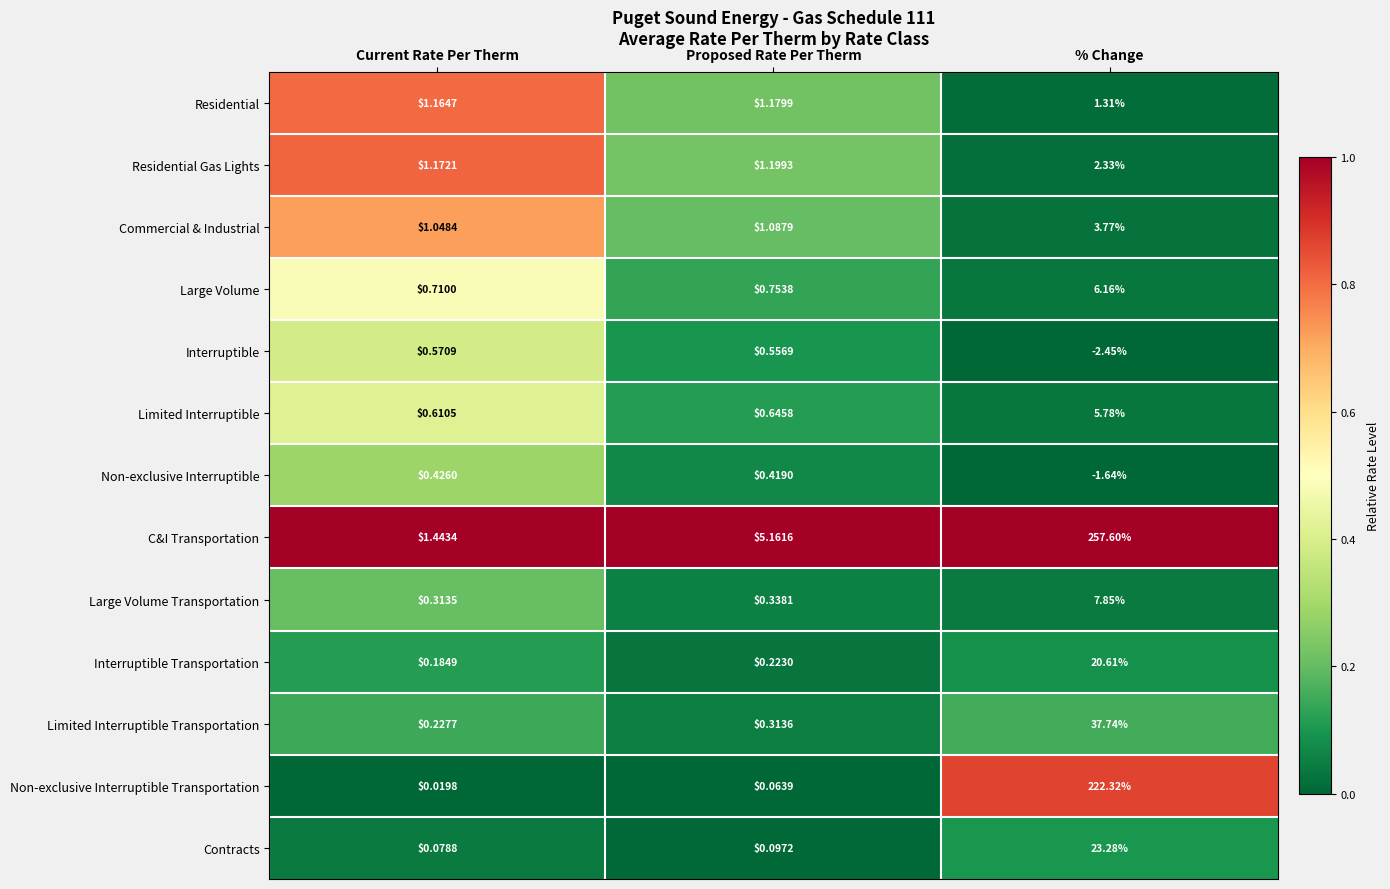

At which label is Large Volume closest to 3?

Proposed Rate Per Therm